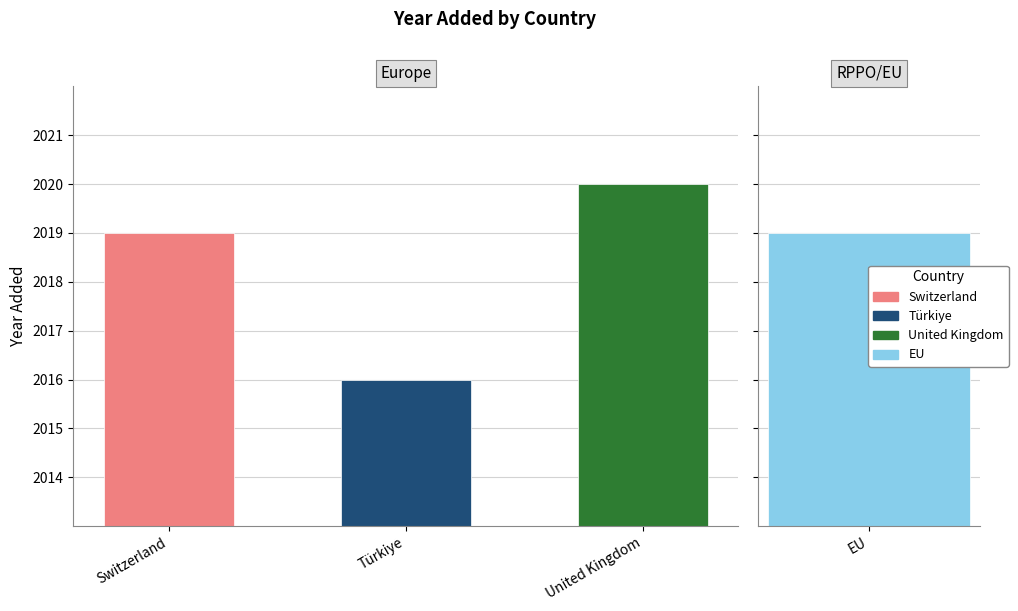

Is it true that the value at EU is 2019?

True